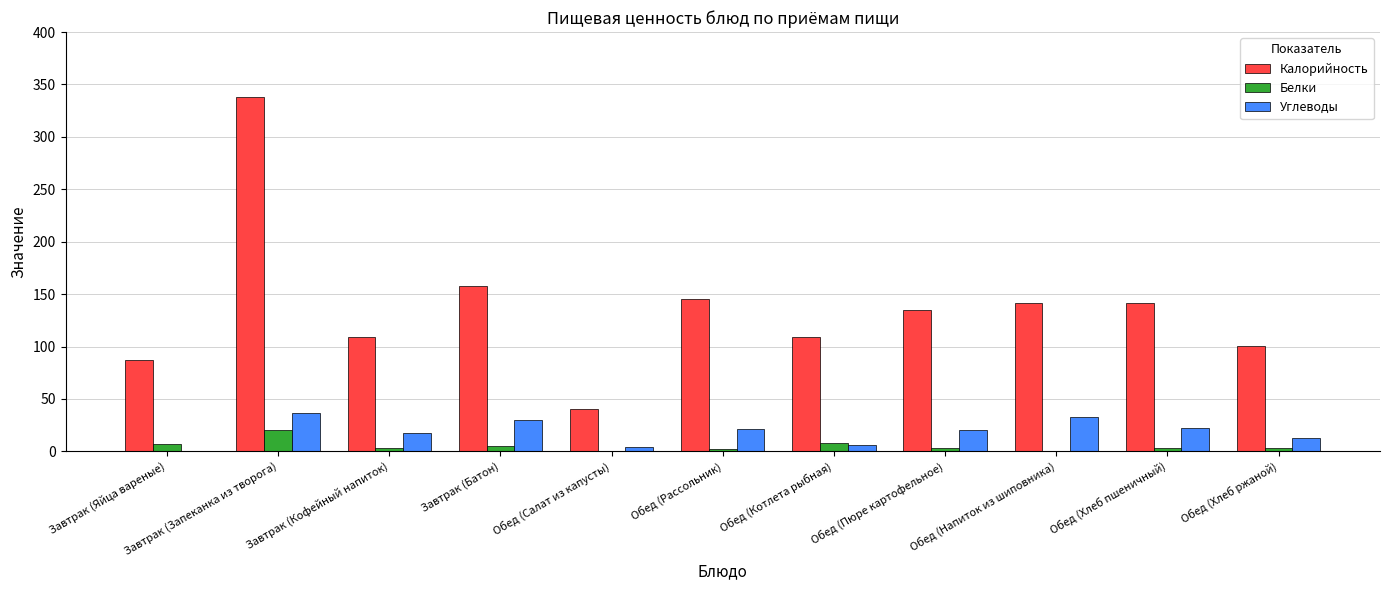

Are the bars horizontal?

No